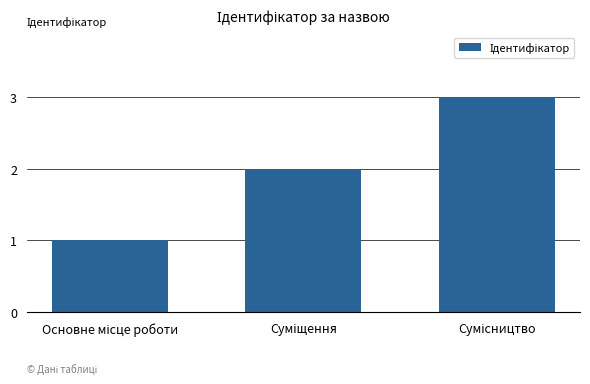

What is the greatest value displayed?

3